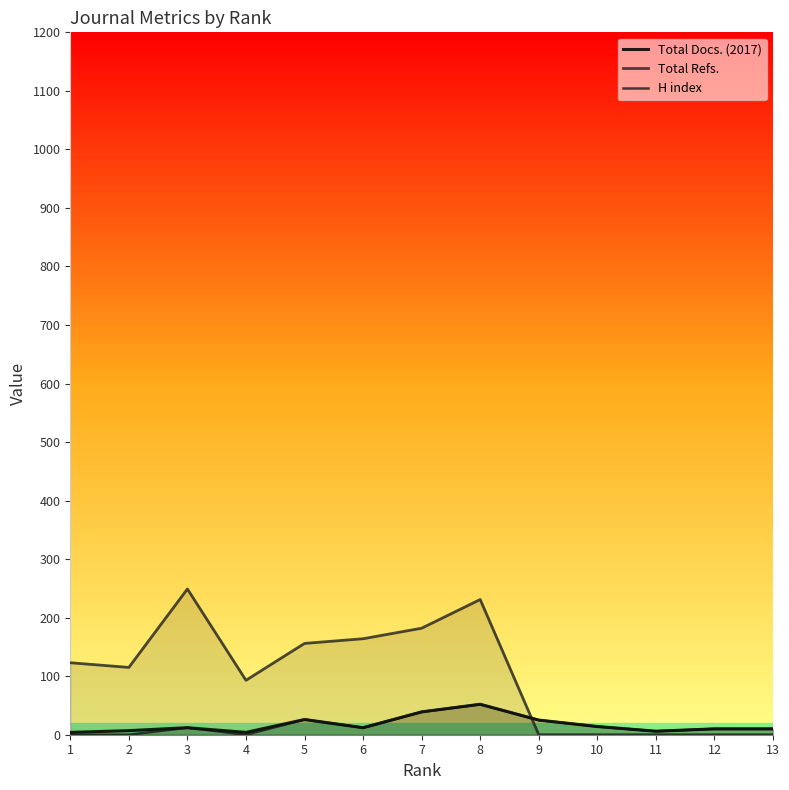

Reading left to right, what are all the values shown in this chart?

Total Docs. (2017): 4	7	12	4	26	12	39	52	25	14	6	10	10
Total Refs.: 123	115	249	93	156	164	182	231	0	0	0	0	0
H index: 0	0	12	0	26	12	39	52	25	14	6	10	10